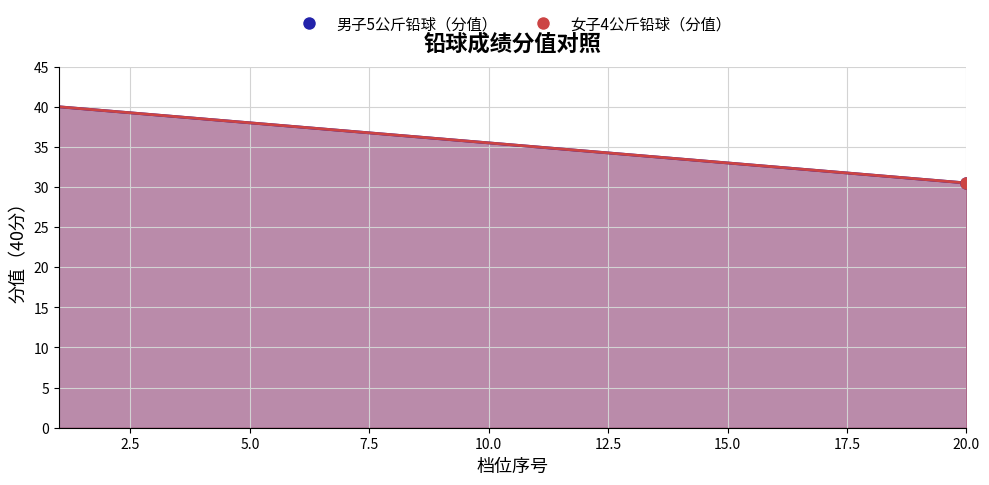

How many lines are shown in the chart?

2